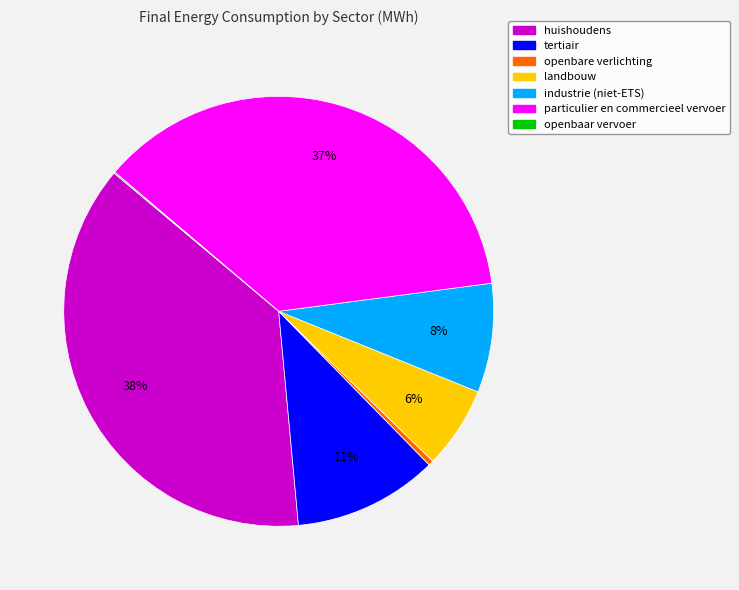

Combined, do landbouw and industrie (niet-ETS) account for over 50%?

No